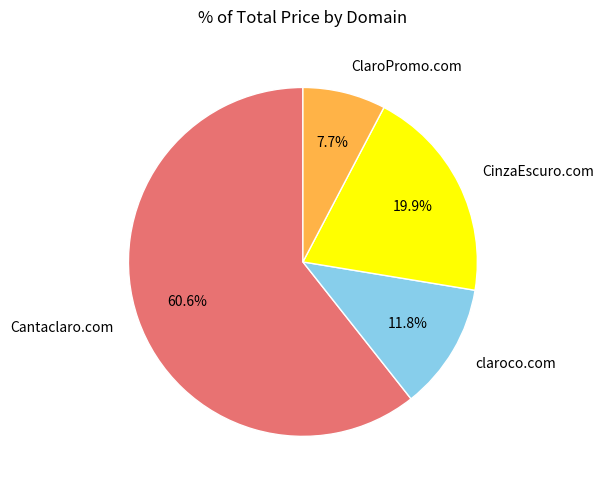

Rank the categories by value from highest to lowest.

Cantaclaro.com, CinzaEscuro.com, claroco.com, ClaroPromo.com